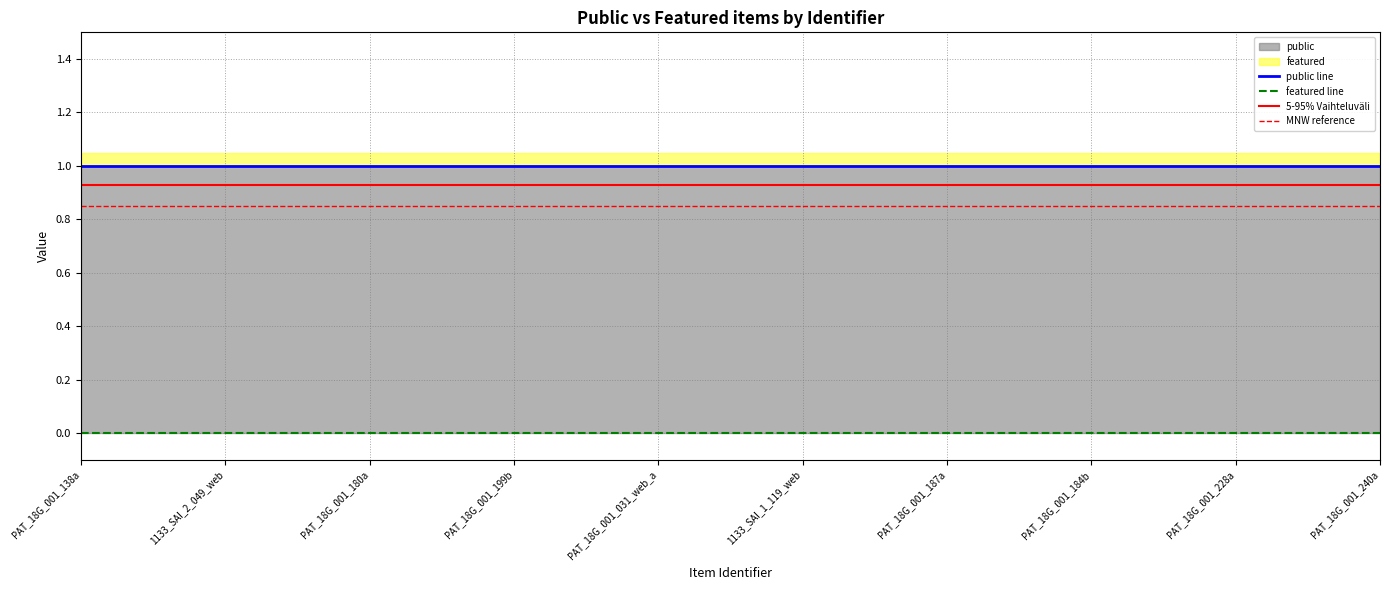

Is the value of featured at PAT_18G_001_199b greater than the value of public at PAT_18G_001_240a?

No